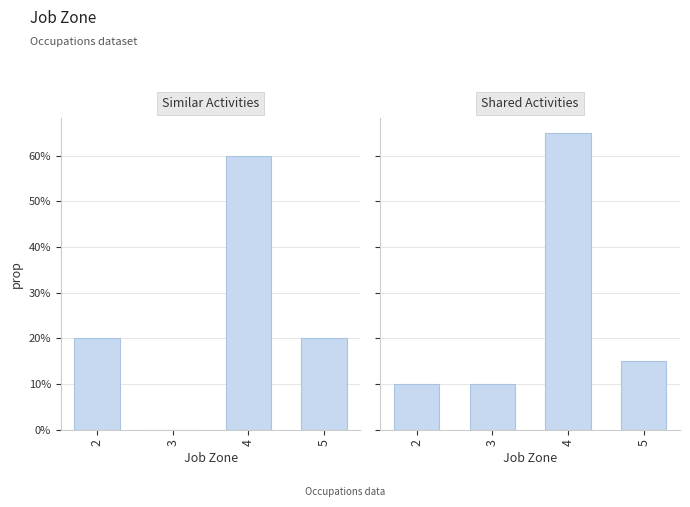

How many Similar Activities values are between 20 and 60?

3